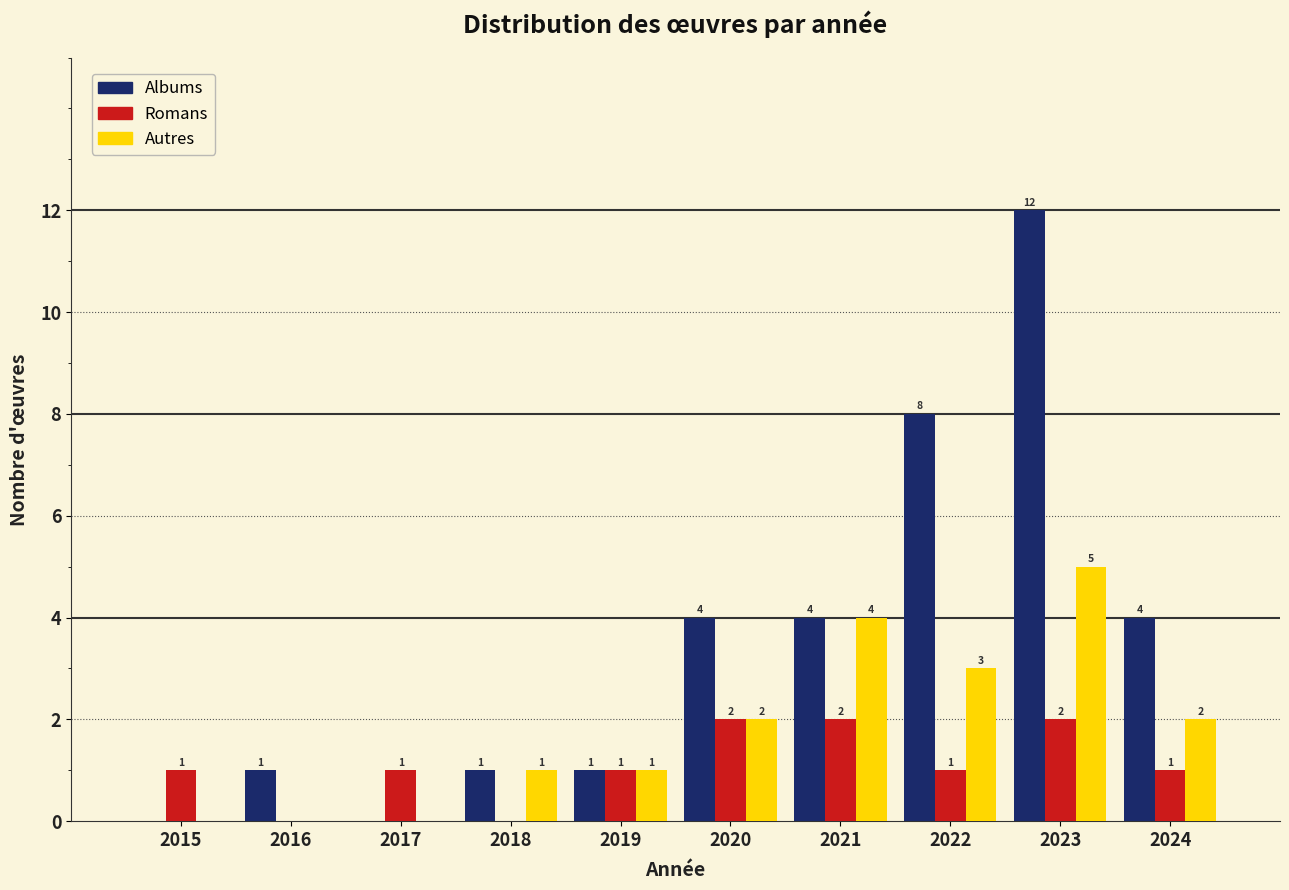

Reading left to right, list all the values displayed in this chart.

Albums: 2015=0	2016=1	2017=0	2018=1	2019=1	2020=4	2021=4	2022=8	2023=12	2024=4
Romans: 2015=1	2016=0	2017=1	2018=0	2019=1	2020=2	2021=2	2022=1	2023=2	2024=1
Autres: 2015=0	2016=0	2017=0	2018=1	2019=1	2020=2	2021=4	2022=3	2023=5	2024=2